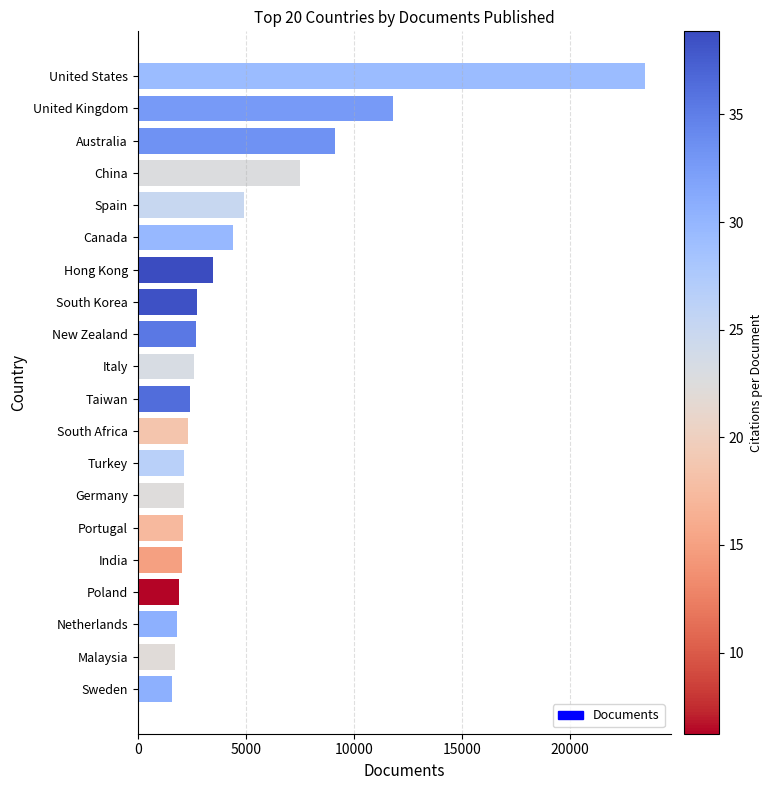

What is the label of the 6th bar from the top?

Canada